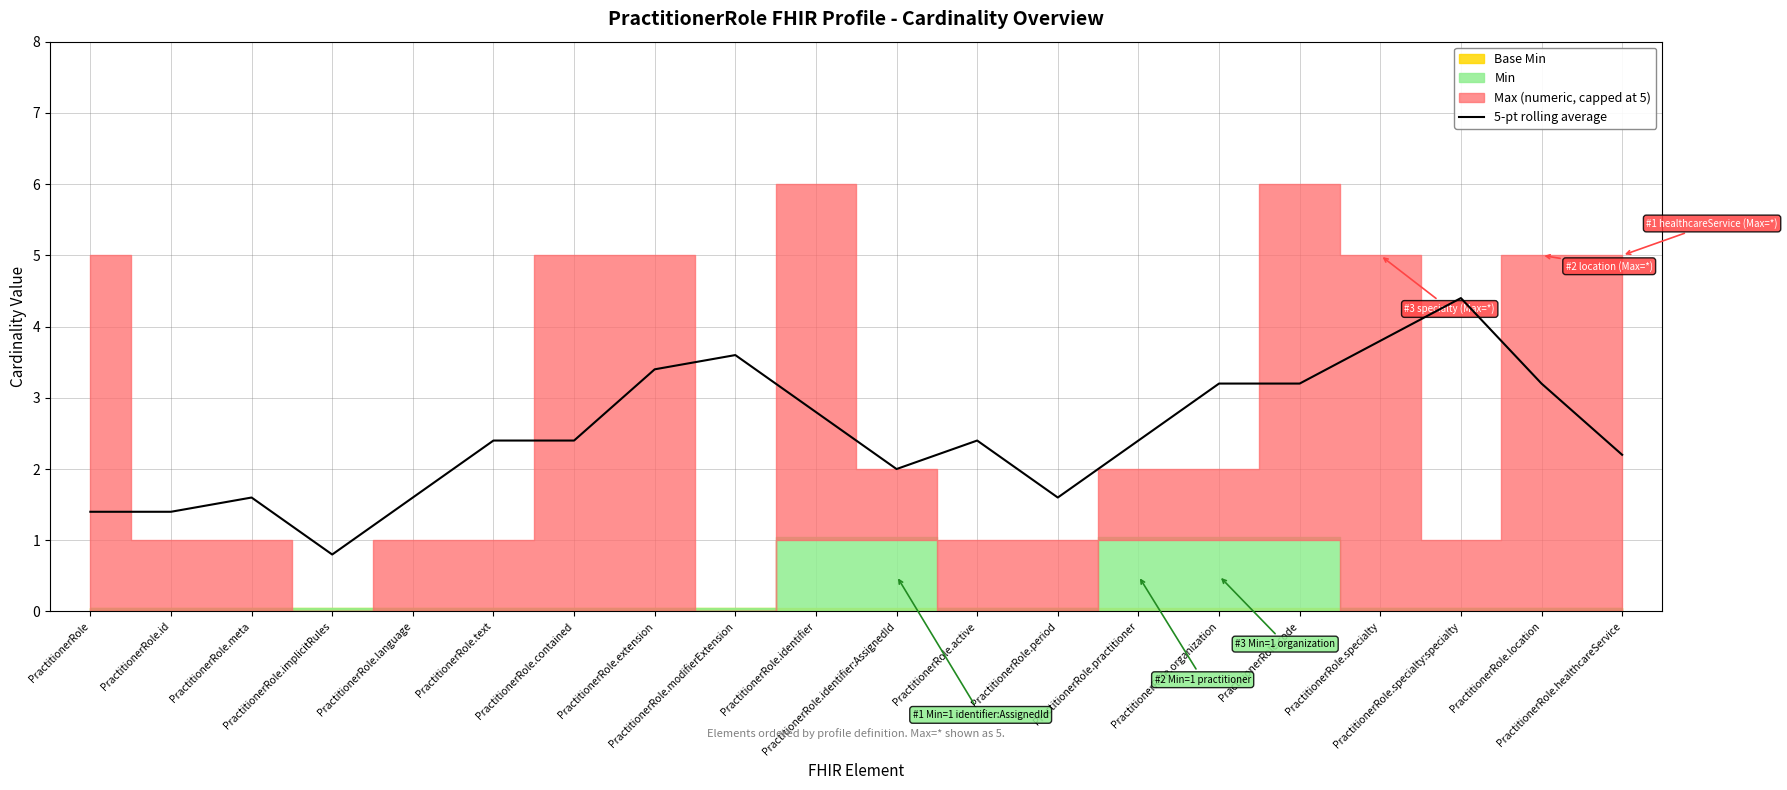

What is the maximum value shown in the chart?

4.4